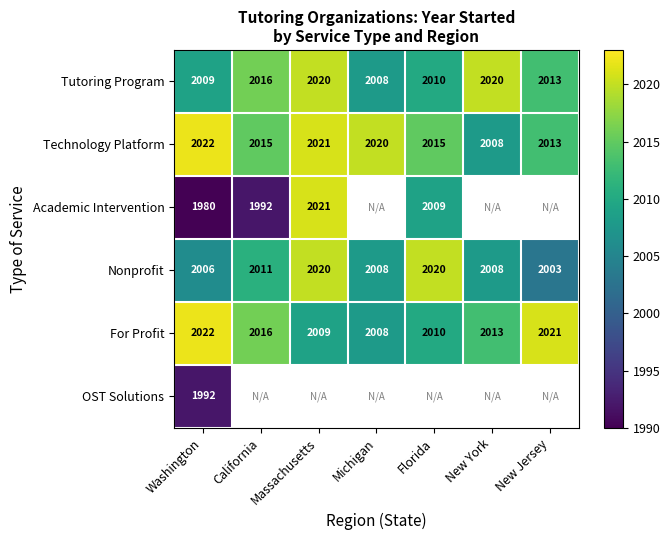

What is the average value of the Technology Platform series?

2016